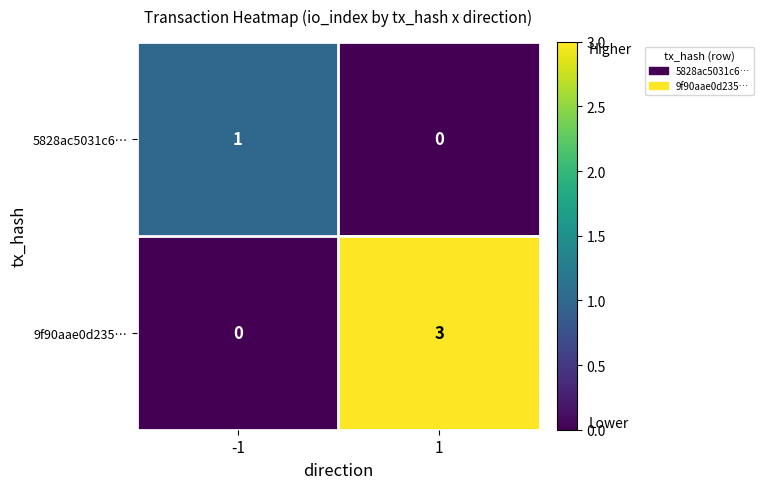

Rank the series at 1 from lowest to highest value.

5828ac5031c6…, 9f90aae0d235…